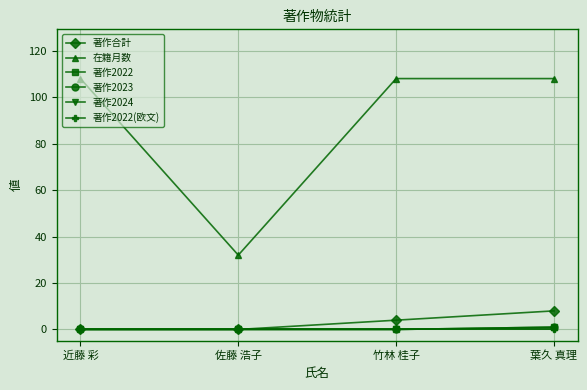

True or false: 著作2023 and 著作合計 intersect in this chart.

False